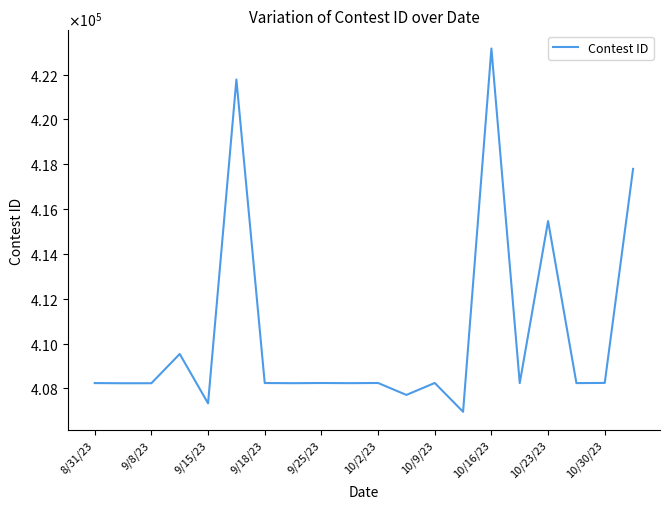

What is the difference between the second highest and second lowest values?

14452